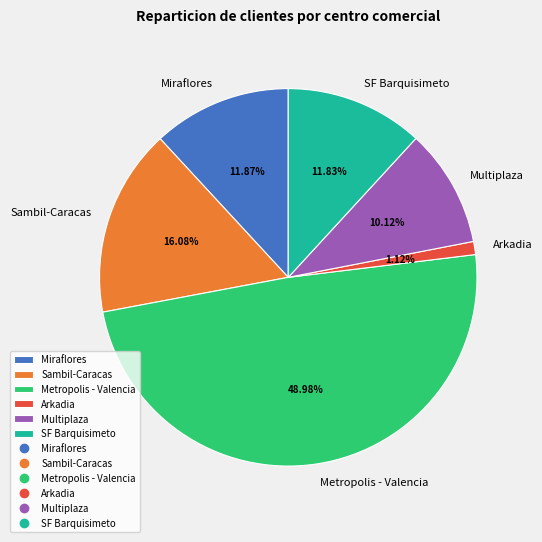

To the nearest percent, what portion does Arkadia represent?

1%